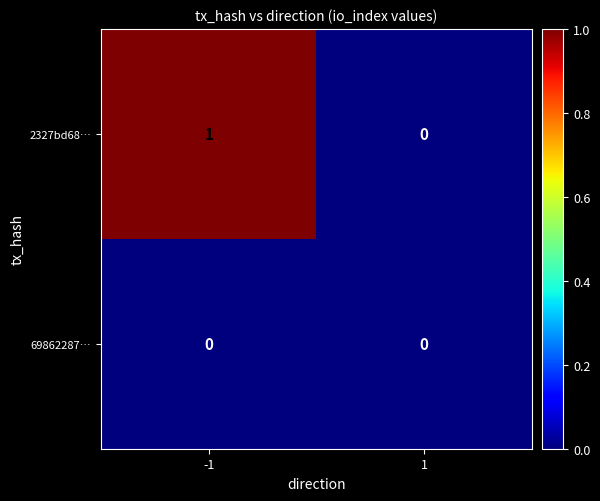

List the series in order of their overall mean, highest first.

2327bd68…, 69862287…